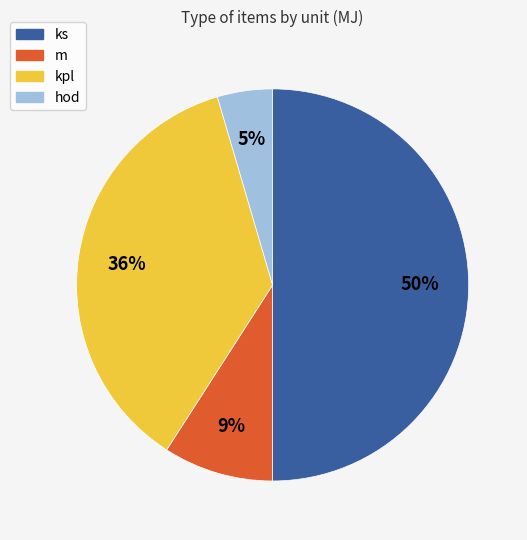

Which has a higher value, kpl or ks?

ks